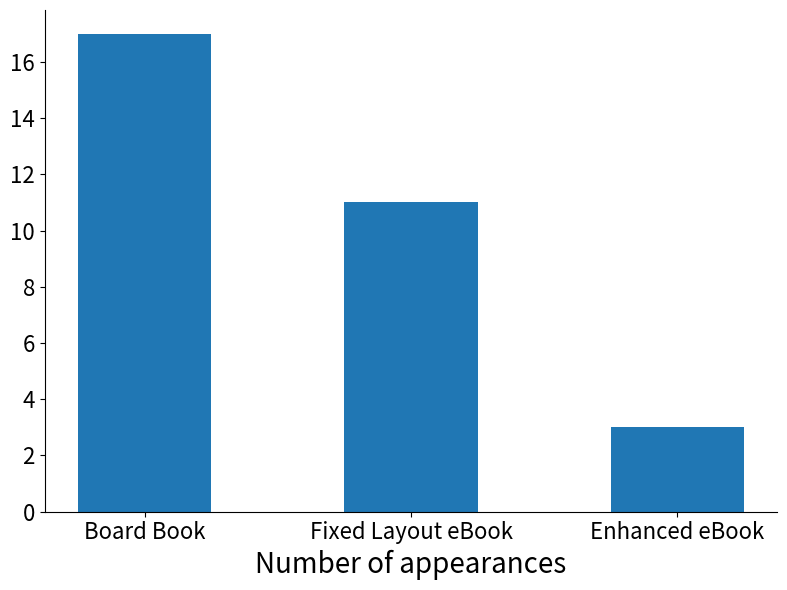

Read the value at Enhanced eBook, to the nearest 5.

5